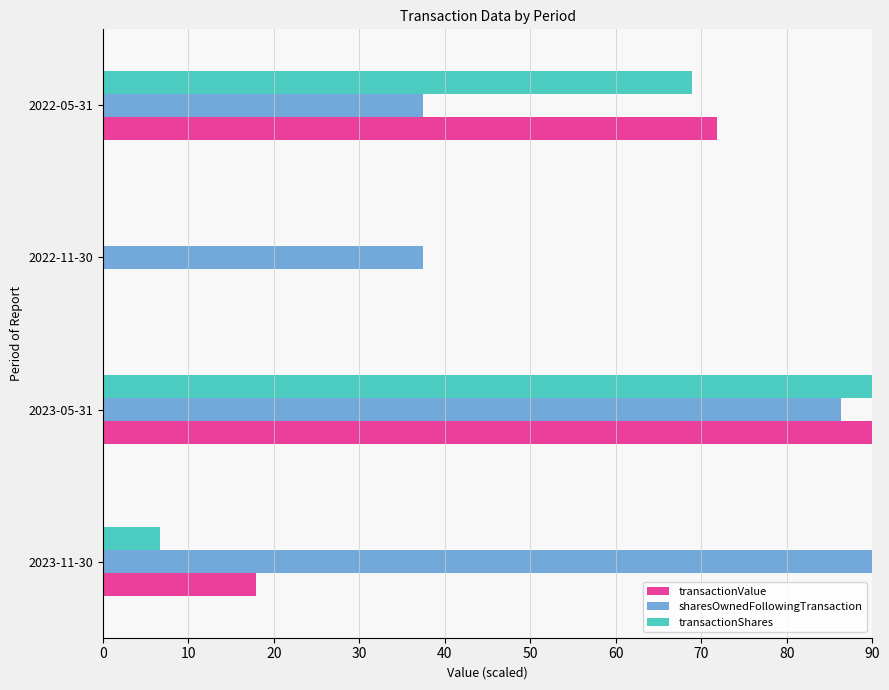

Between 2023-11-30 and 2023-05-31, which series saw the biggest shift?

transactionShares